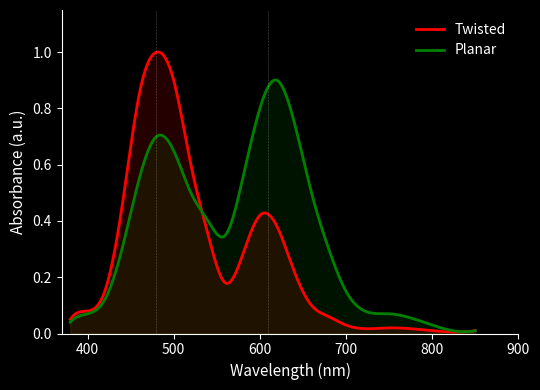

Rank the series by their average value, from lowest to highest.

Twisted, Planar